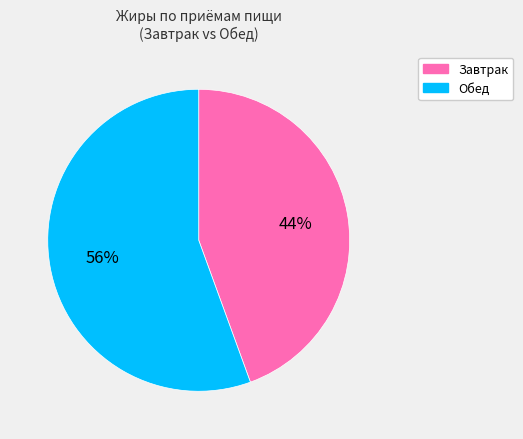

Is there any slice that represents more than half of the pie?

Yes